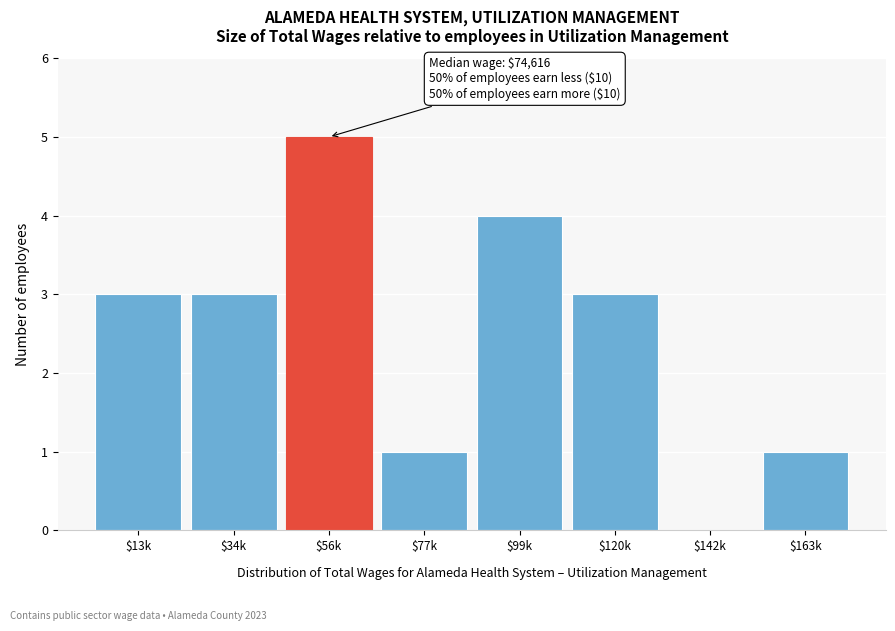

What is the sum of all values?

20